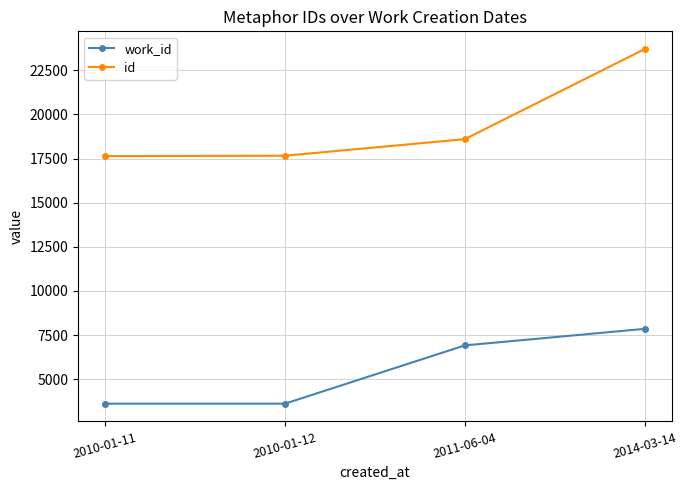

What is the sum of the id values at 2011-06-04 and 2010-01-12?

36261